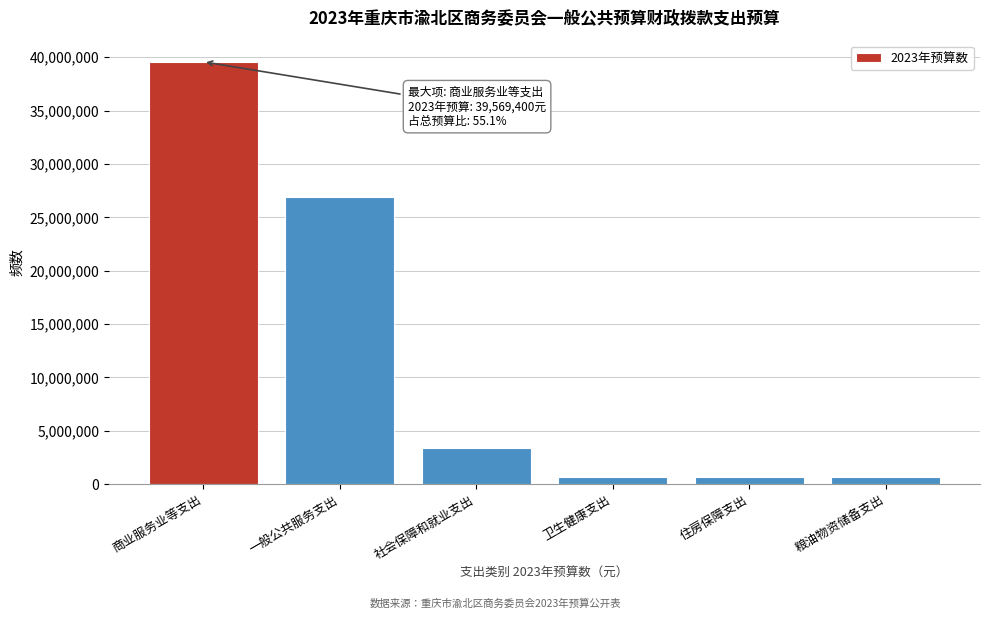

Which label corresponds to the largest value in the chart?

商业服务业等支出